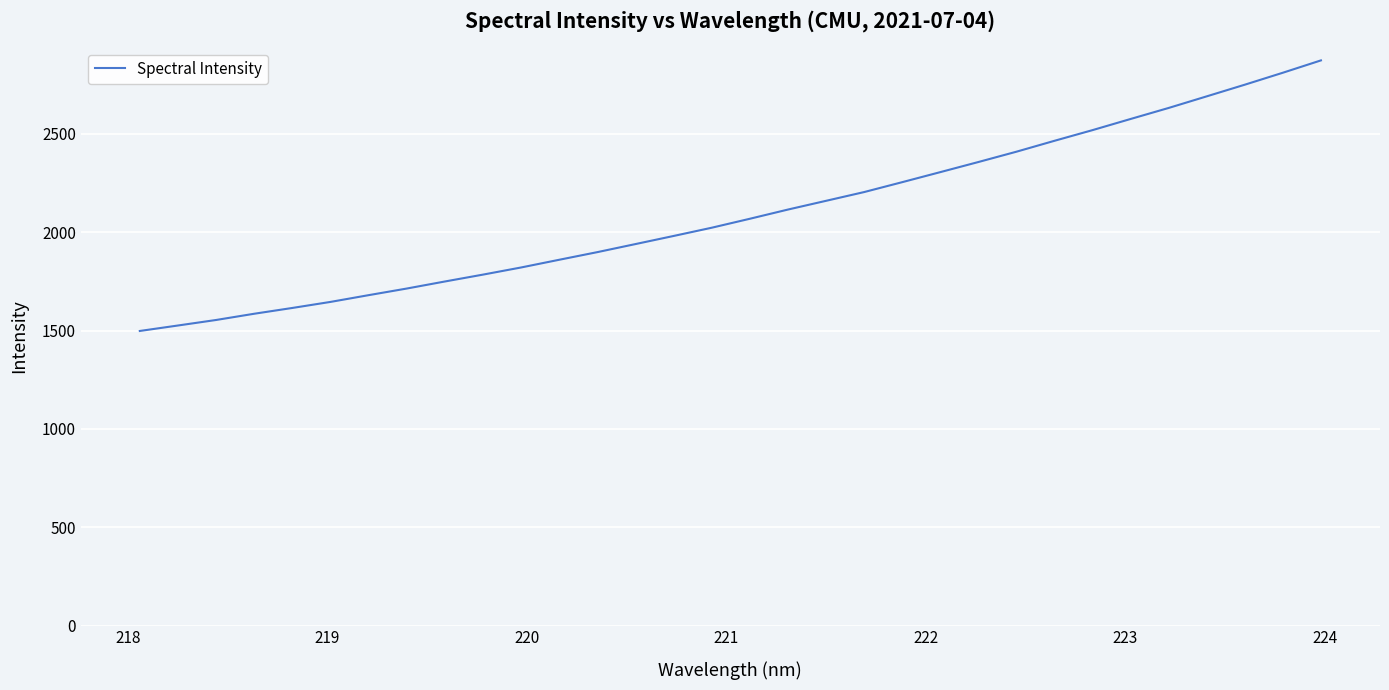

What is the difference between the maximum and minimum values?

1375.5